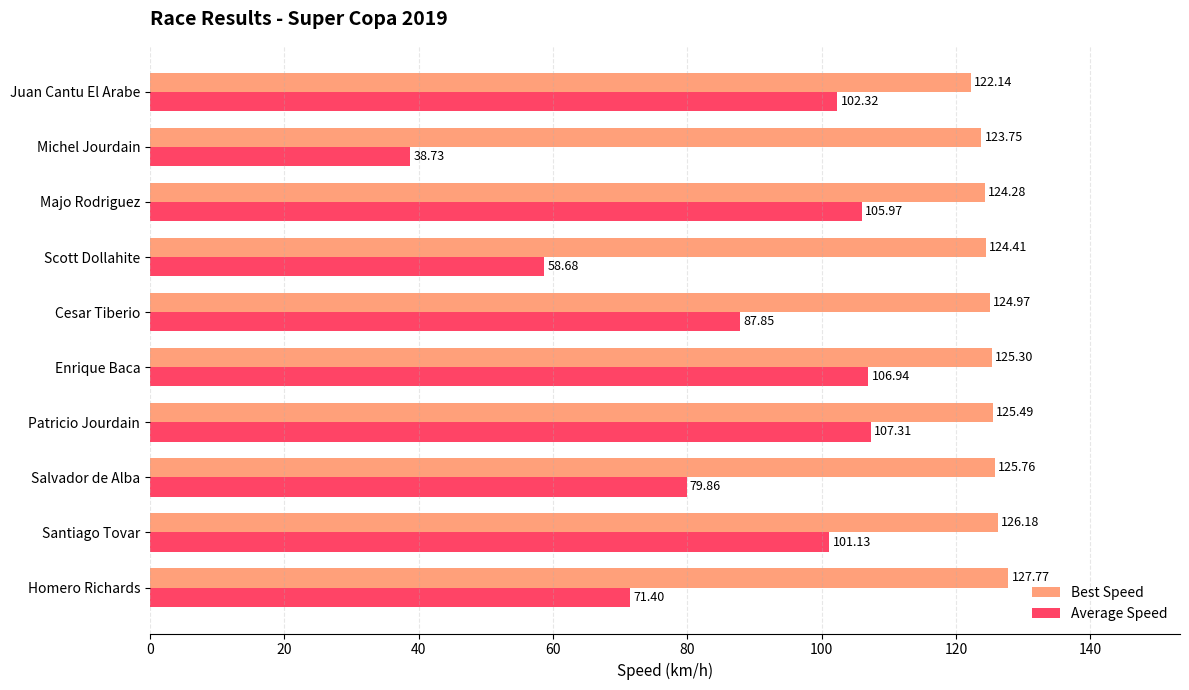

What is the sum of all Average Speed values?

860.2